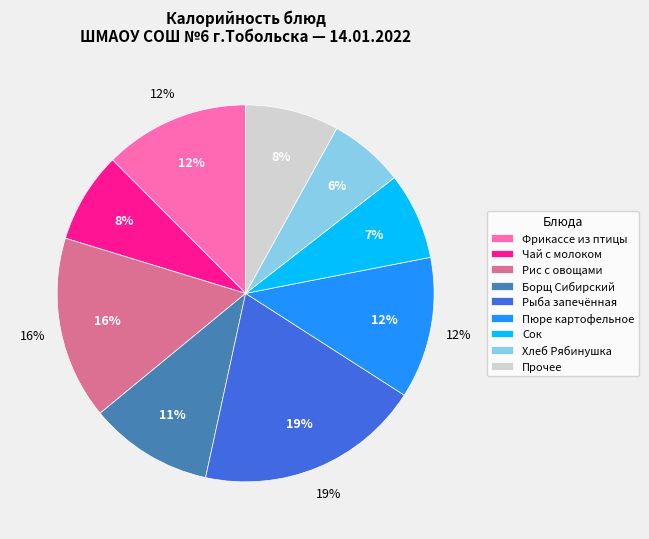

To the nearest percent, what percentage of the pie is Фрикассе из птицы?

12%